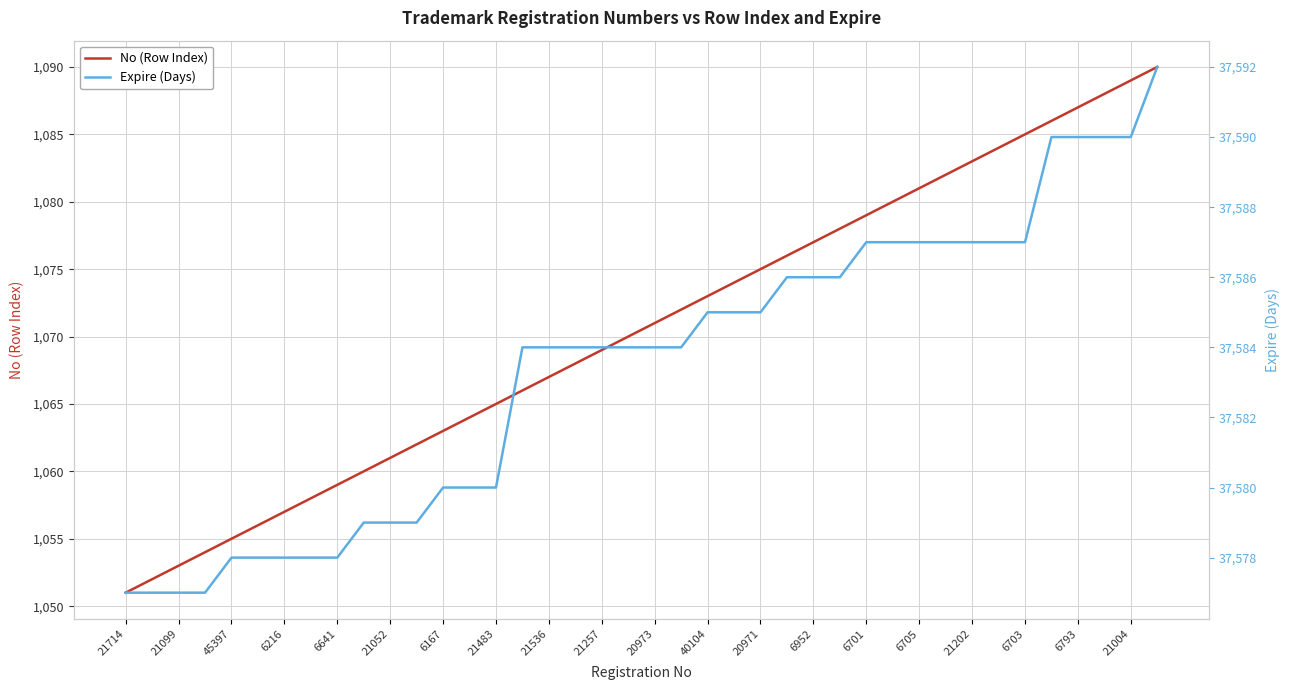

Which series has the largest total across all categories?

Expire (Days)